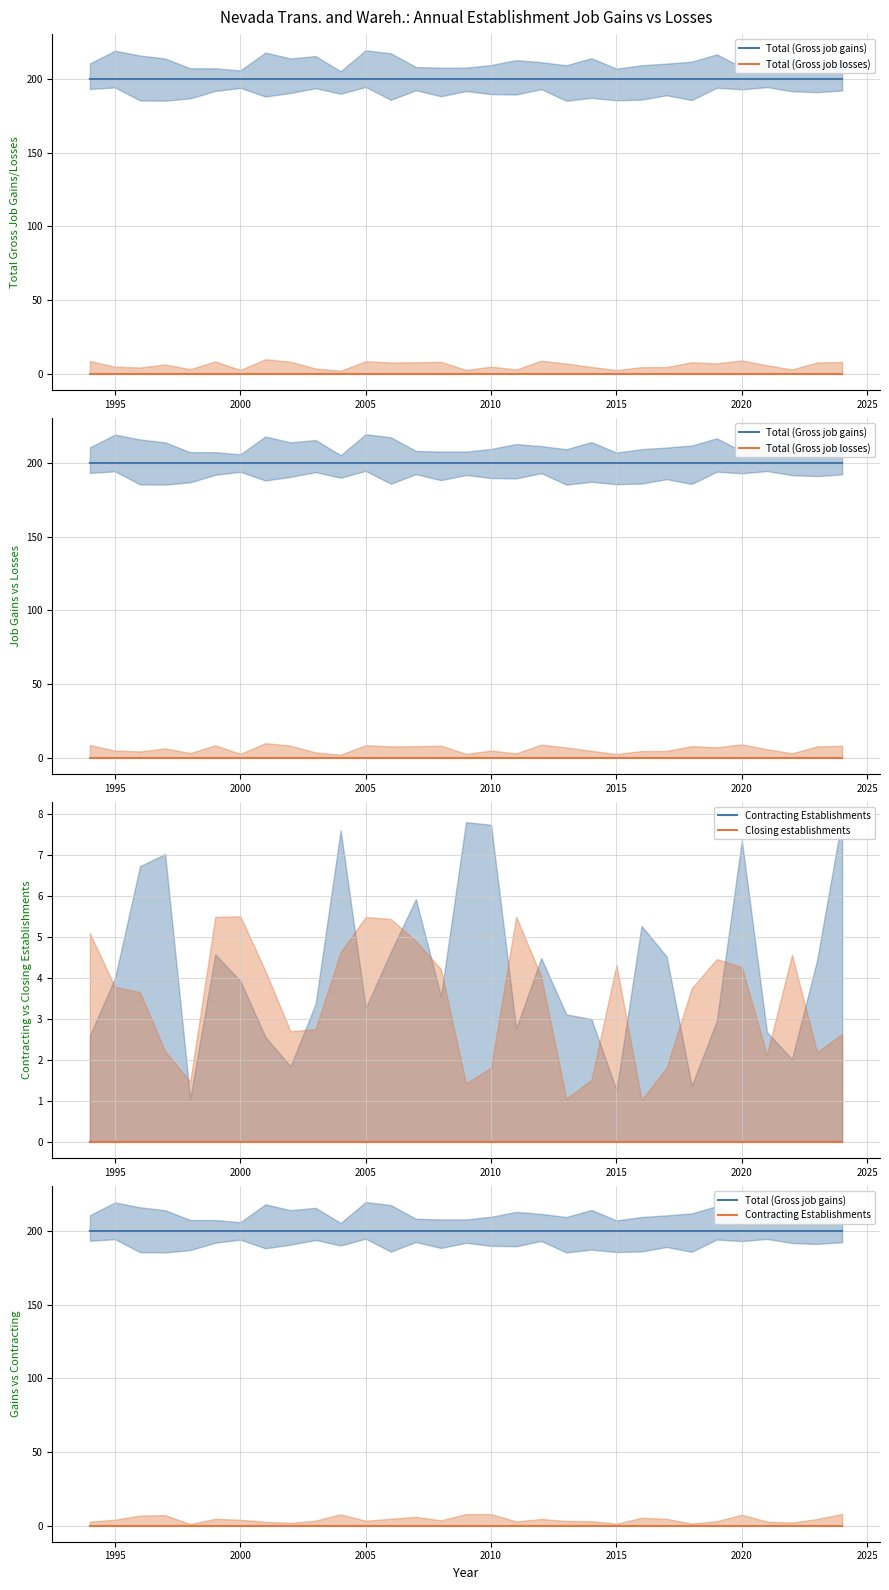

Which series has the largest total across all categories?

Total (Gross job gains)